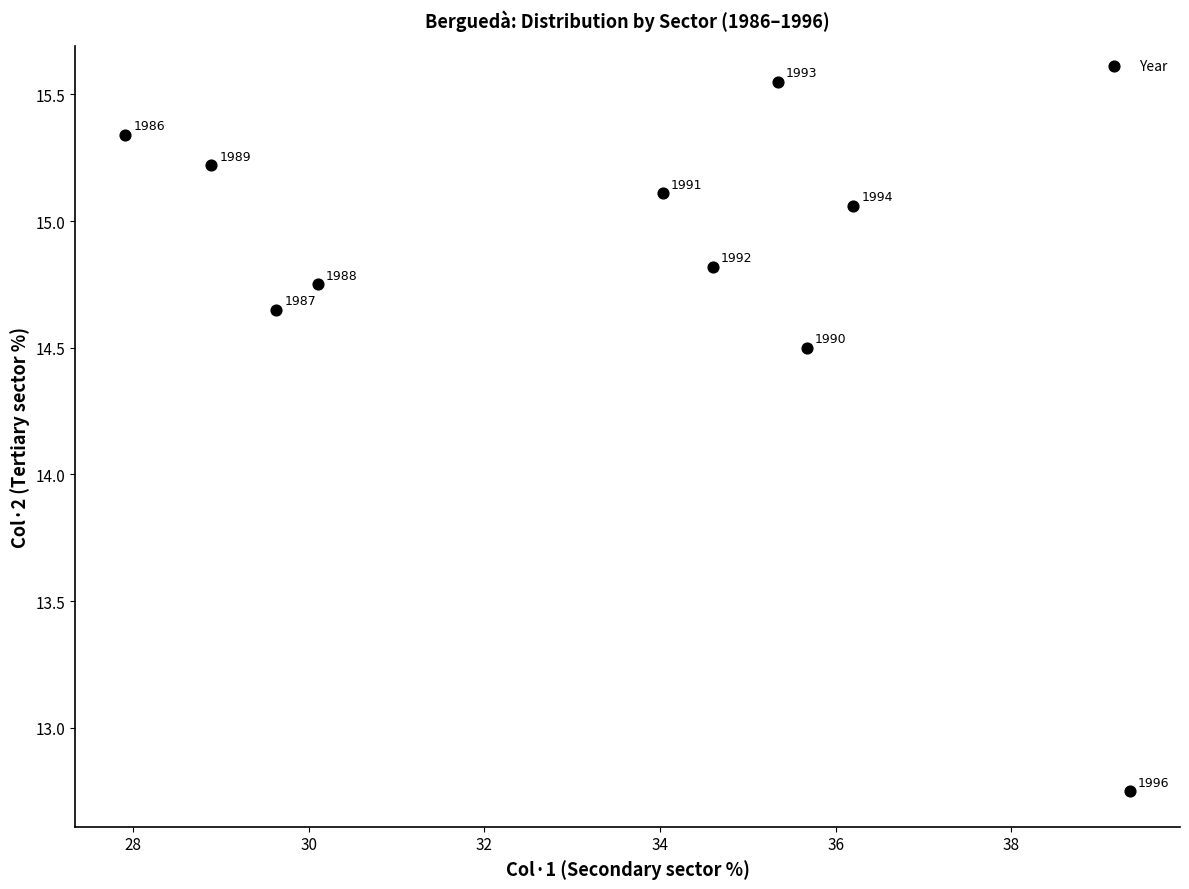

What is the range of Y values (max minus min)?

2.8